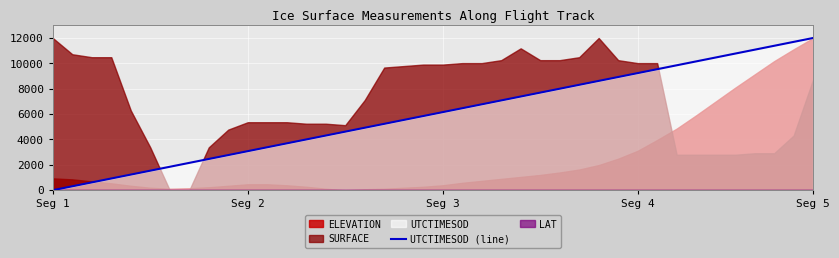

What is the highest value of the UTCTIMESOD (line) series?

12000.0